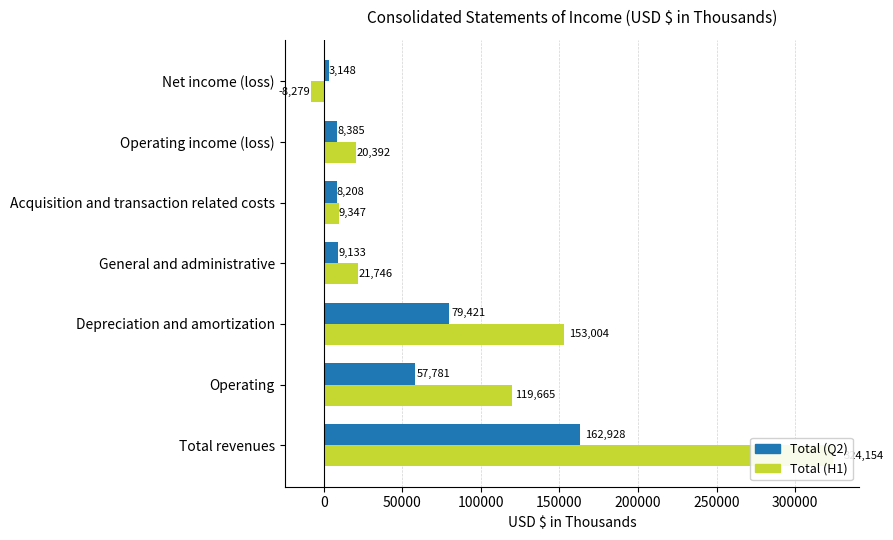

What is the sum of all Total (Q2) values?

329004